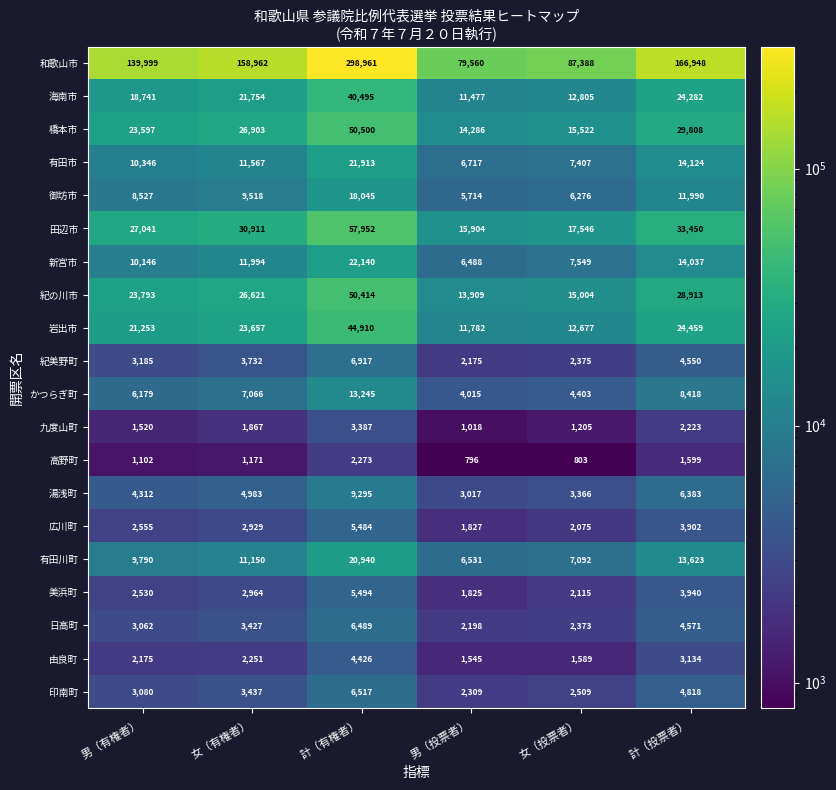

At which category is the sum across all series the highest?

計（有権者）